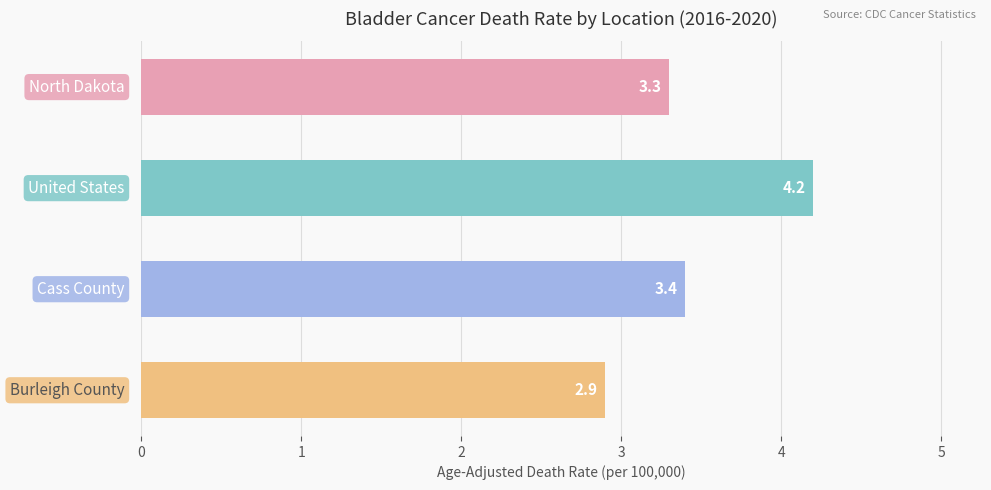

Reading top to bottom, transcribe all the data shown in this chart.

3.3	4.2	3.4	2.9